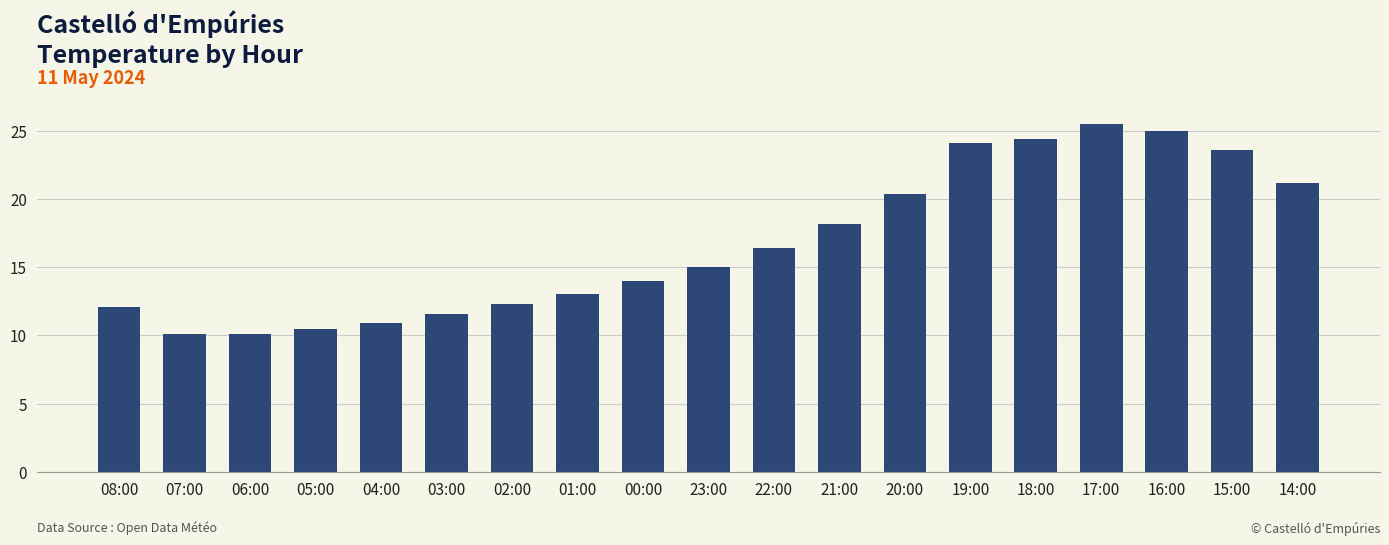

What is the label of the 17th bar from the right?

06:00